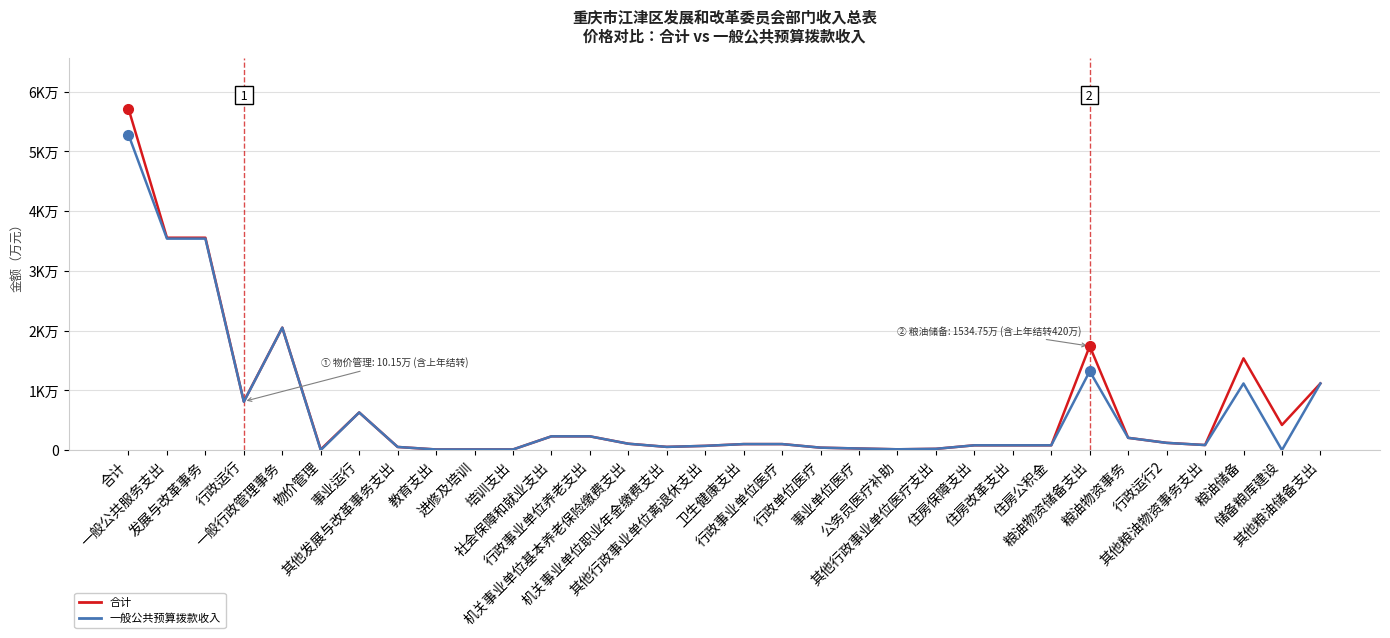

Is this an area chart (filled region under the line)?

No